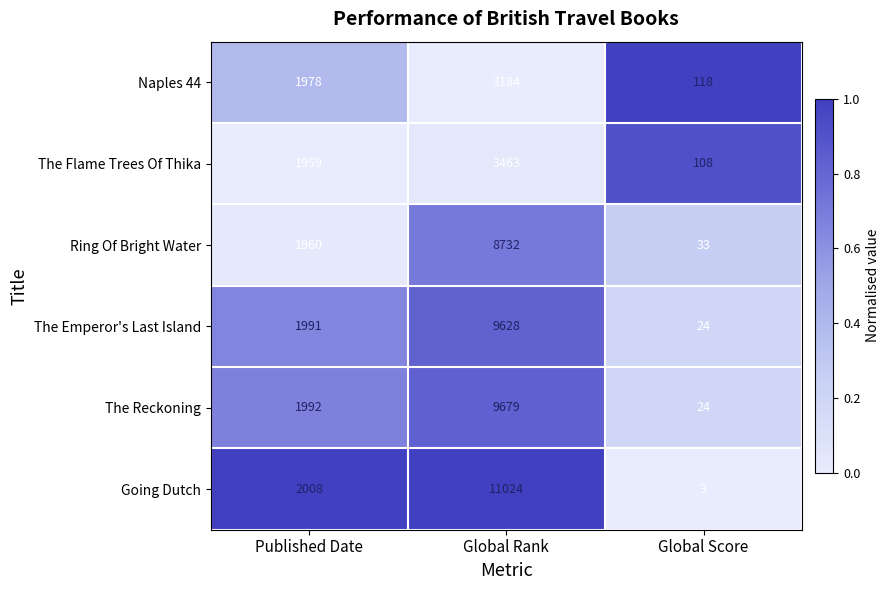

What is the sum of all The Emperor's Last Island values?

11643